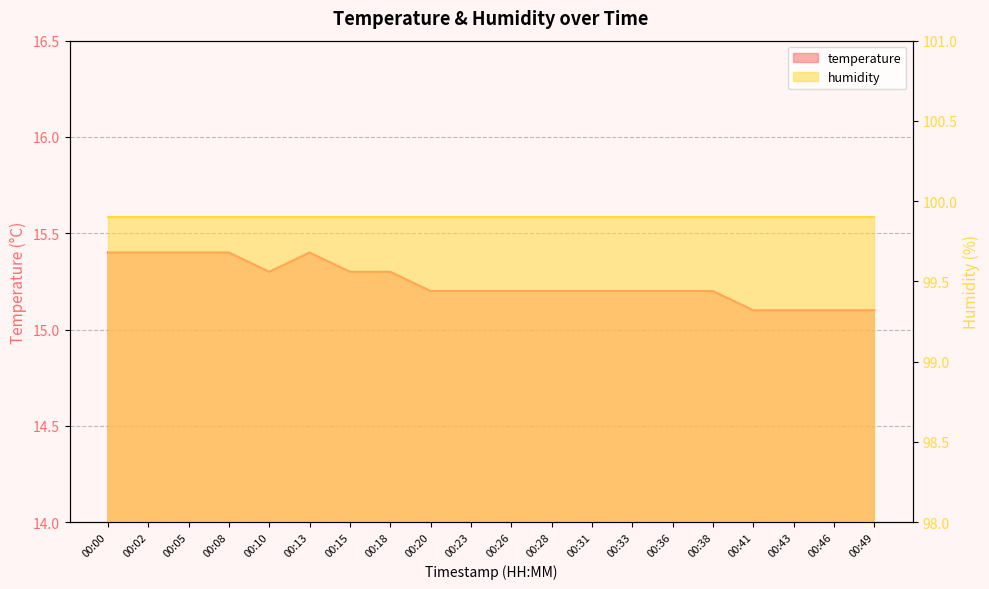

Reading right to left, transcribe all the data shown in this chart.

15.1	15.1	15.1	15.1	15.2	15.2	15.2	15.2	15.2	15.2	15.2	15.2	15.3	15.3	15.4	15.3	15.4	15.4	15.4	15.4